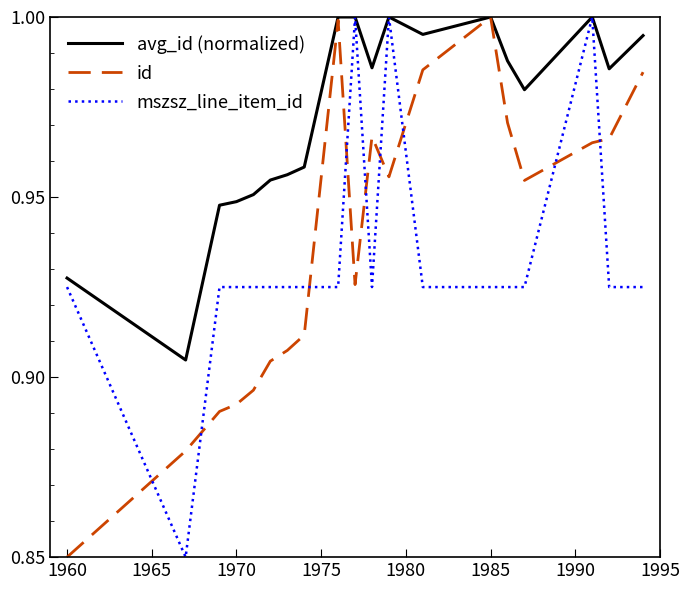

Count the number of categories in the chart.

19